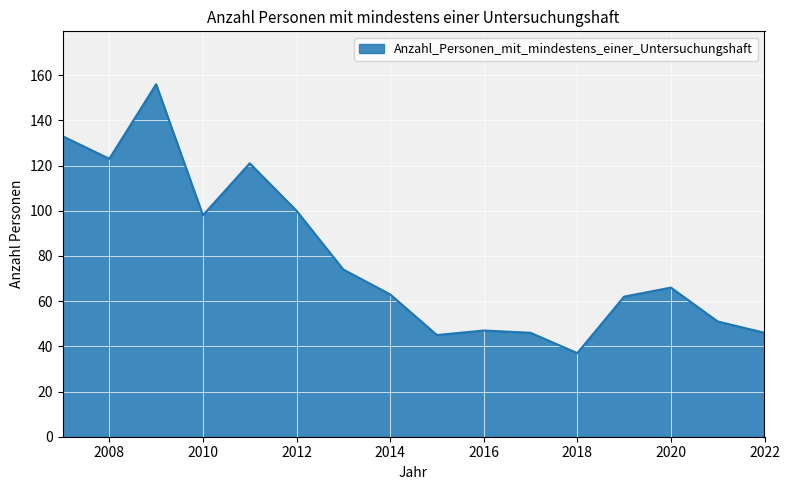

What is the maximum value shown in the chart?

156